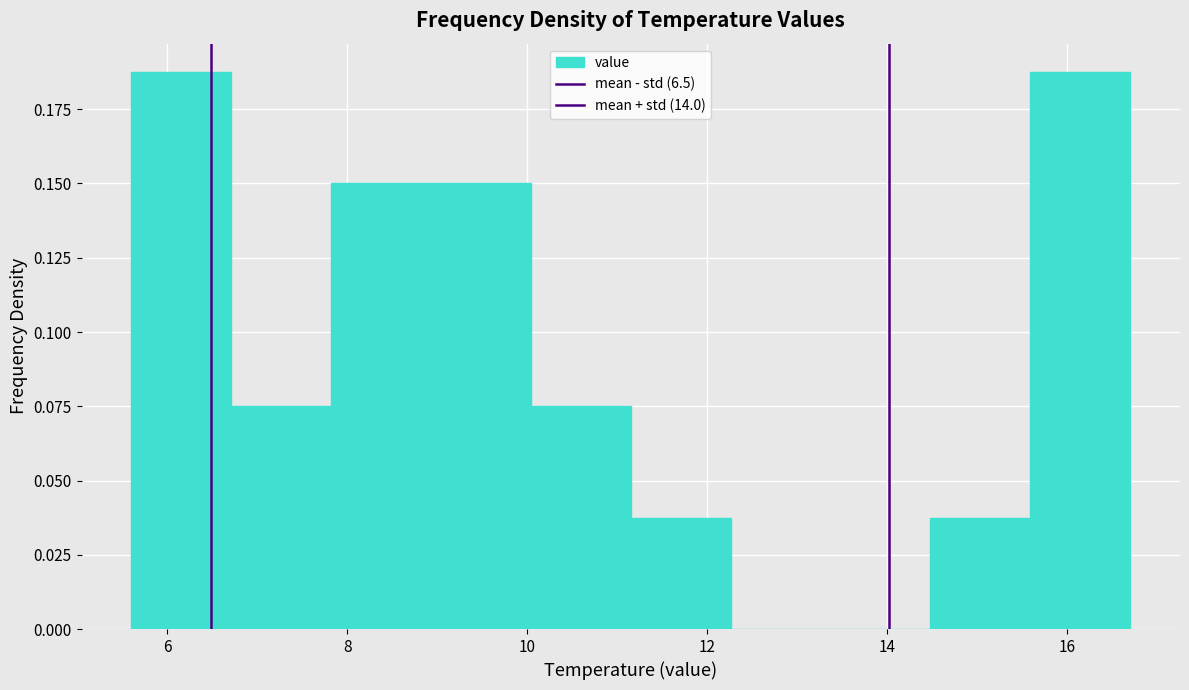

Reading left to right, list every bar in this chart as the range it spans on the x-axis followed by its height. Neither the bar edges nor the heights are printed on the chart, so give them approximately, as read against the axes.

5.6 to 6.8: 0.190
6.8 to 7.8: 0.075
7.8 to 9.0: 0.150
9.0 to 10.0: 0.150
10.0 to 11.2: 0.075
11.2 to 12.2: 0.040
12.2 to 13.4: 0
13.4 to 14.4: 0
14.4 to 15.6: 0.040
15.6 to 16.8: 0.190